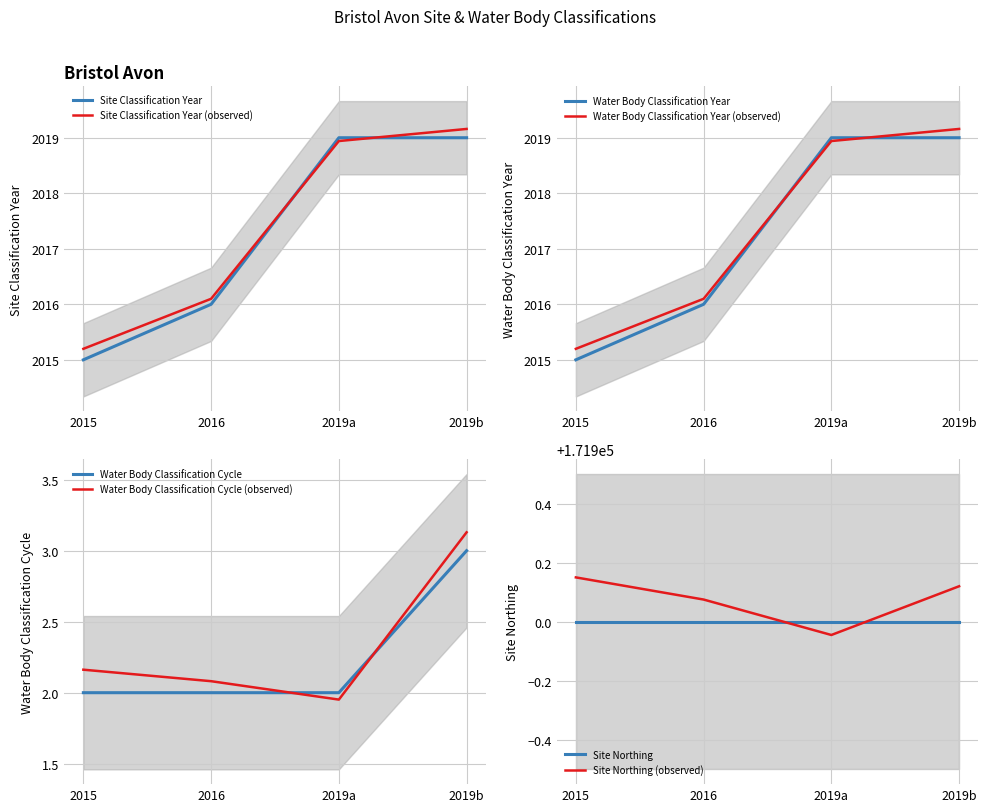

Is it true that Site Classification Year equals 2019.0 at 2019a?

True